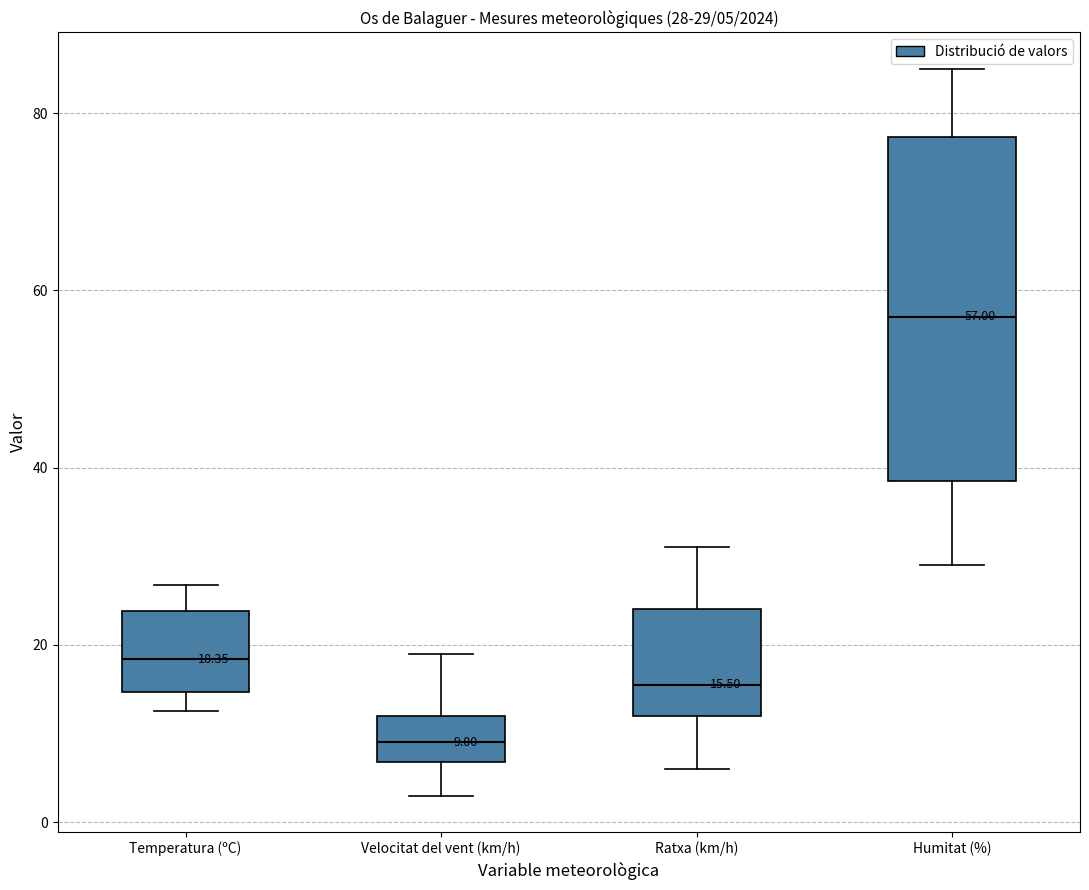

Which box's median line is the lowest?

Velocitat del vent (km/h)